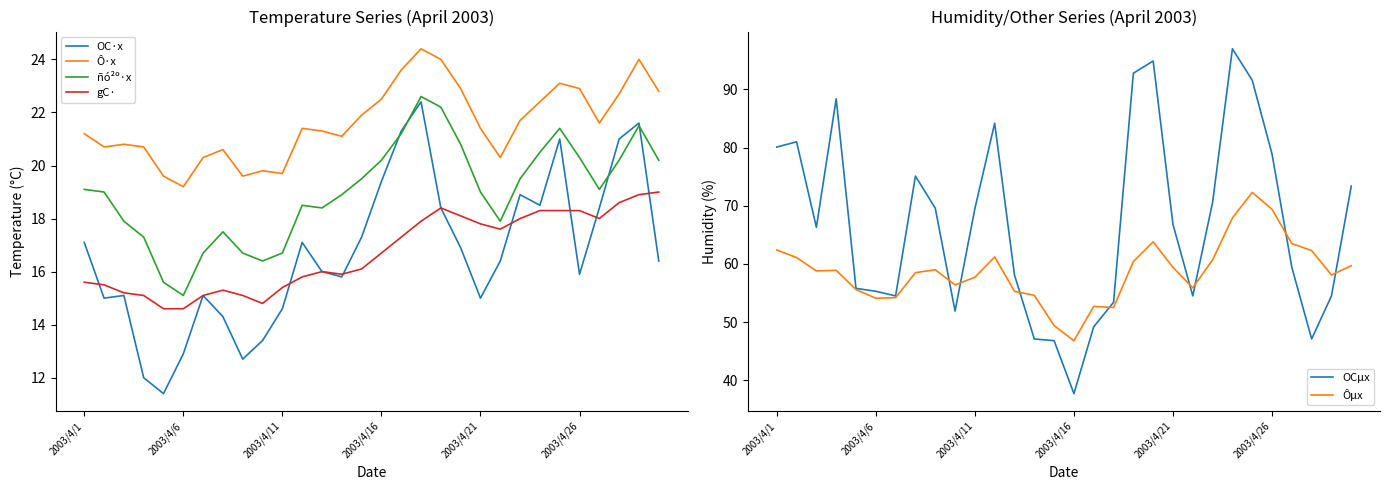

What is the minimum value for OC·x?

11.4